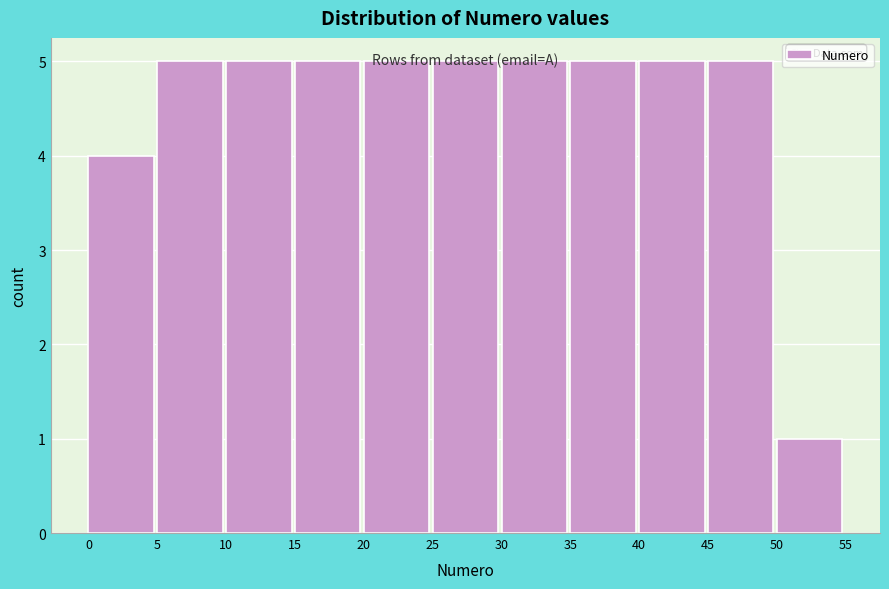

Reading left to right, list every bar in this chart as the range it spans on the x-axis followed by its height. The values are not printed on the chart, so give them approximately, as read against the axis.

0 to 5: 4
5 to 10: 5
10 to 15: 5
15 to 20: 5
20 to 25: 5
25 to 30: 5
30 to 35: 5
35 to 40: 5
40 to 45: 5
45 to 50: 5
50 to 55: 1